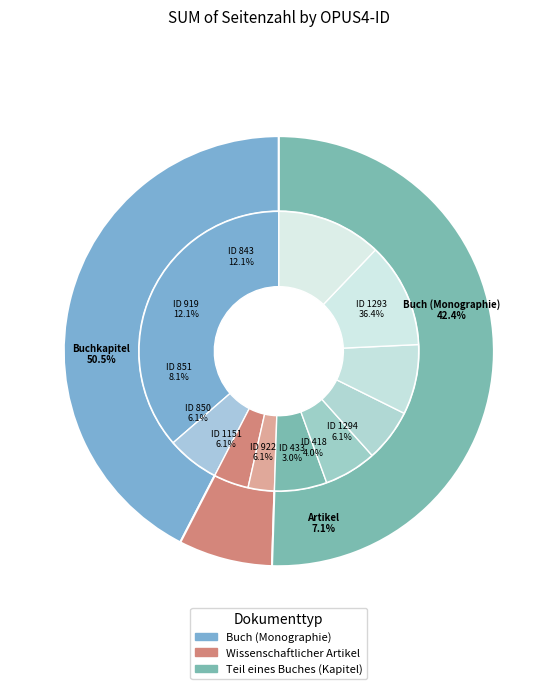

What percentage is the 1151 slice, to the nearest percent?

6%